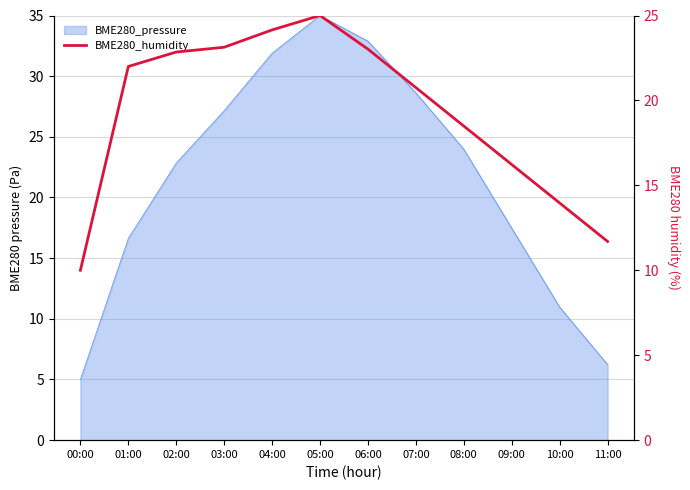

At which category does the data reach its first local peak?

05:00